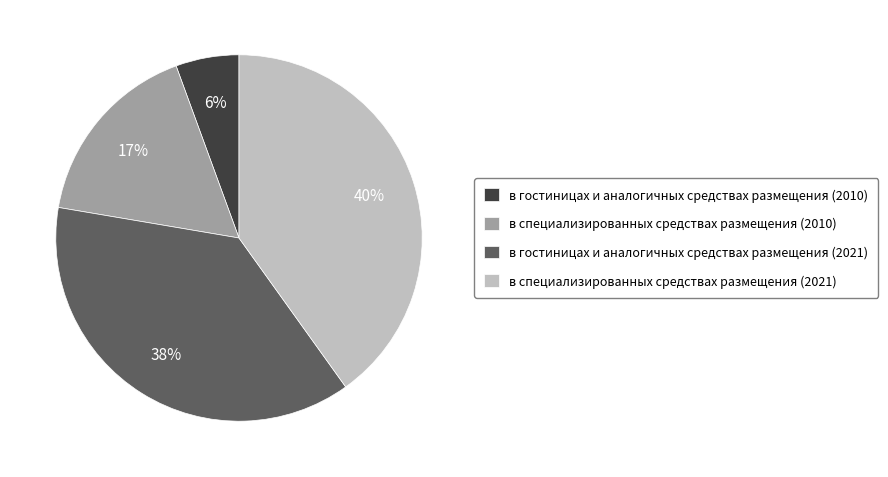

What percentage is the в специализированных средствах размещения (2021) slice, to the nearest percent?

40%